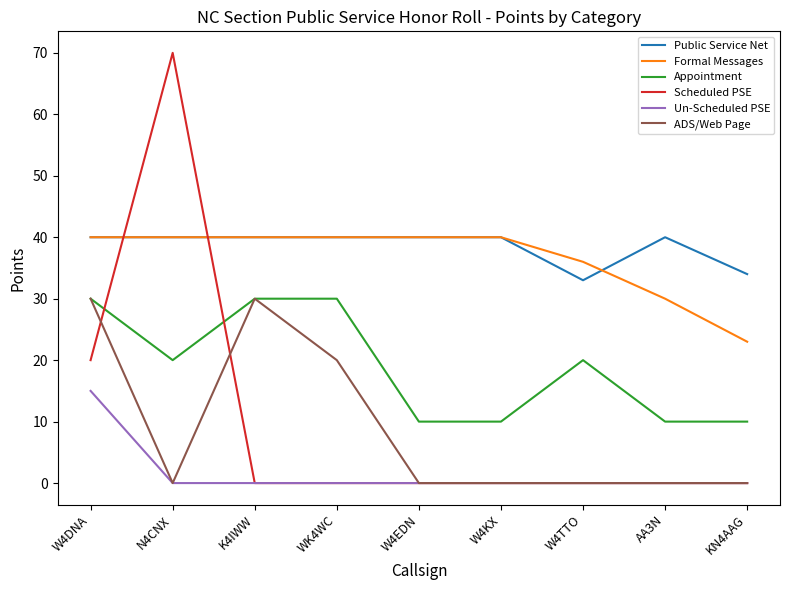

True or false: Public Service Net and Un-Scheduled PSE intersect in this chart.

False